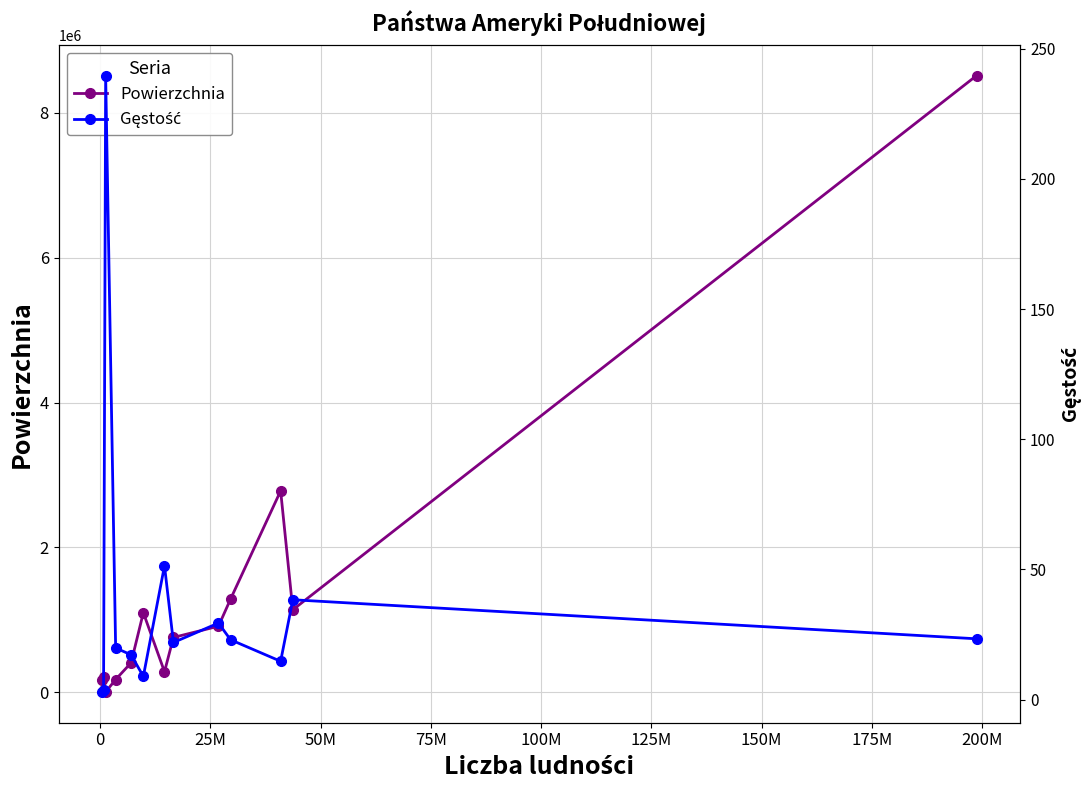

Does the chart display data point markers on the line(s)?

Yes